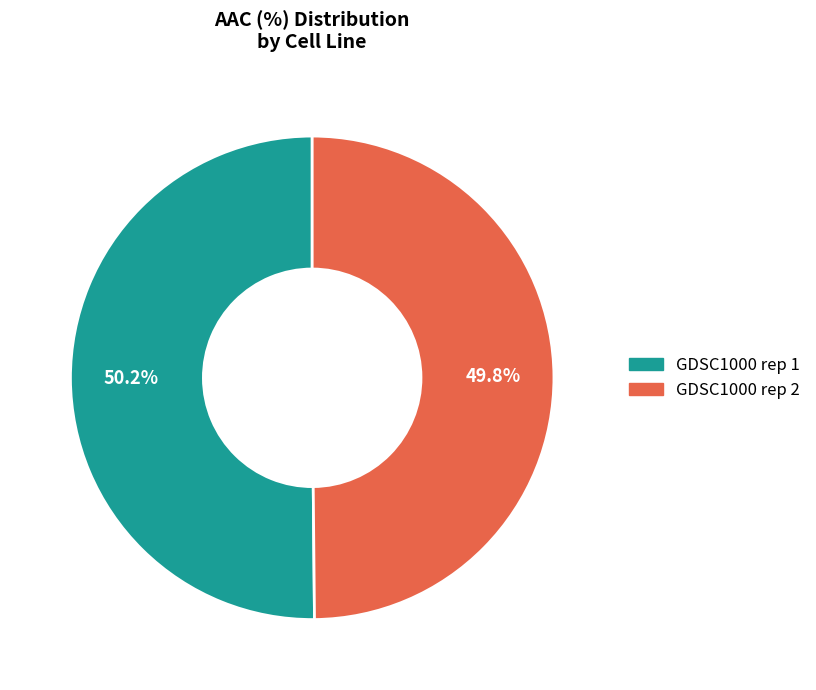

What percentage do GDSC1000 rep 2 and GDSC1000 rep 1 together represent?

100.0%